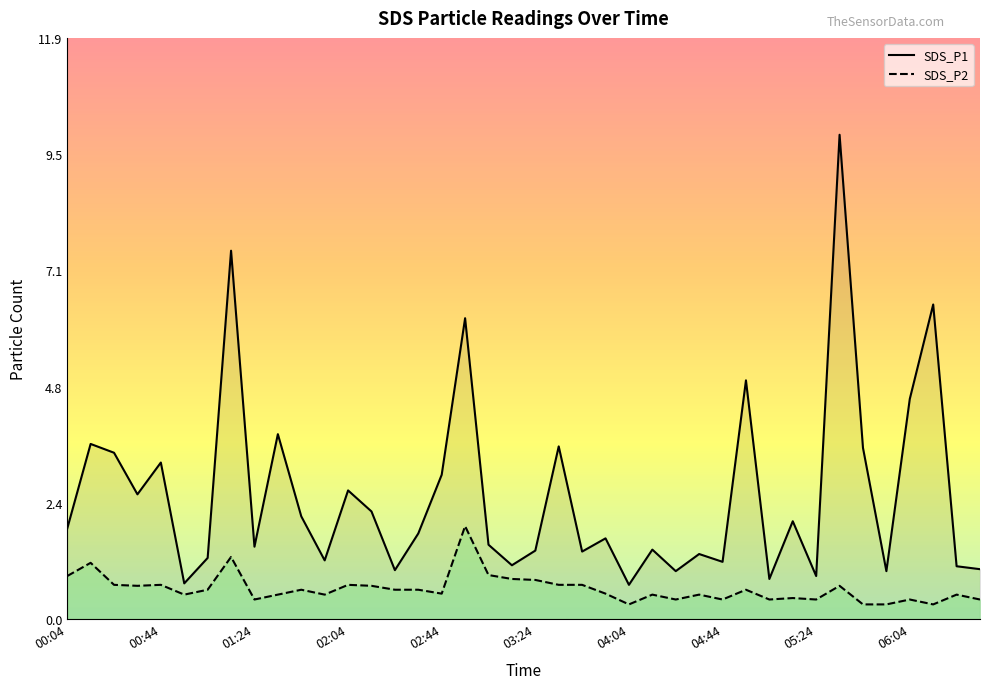

Reading left to right, transcribe all the data shown in this chart.

SDS_P1: 1.9	3.6	3.4	2.5	3.2	0.7	1.2	7.5	1.5	3.8	2.1	1.2	2.6	2.2	1.0	1.8	3.0	6.2	1.5	1.1	1.4	3.5	1.4	1.6	0.7	1.4	1.0	1.3	1.2	4.9	0.8	2.0	0.9	9.9	3.5	1.0	4.5	6.4	1.1	1.0
SDS_P2: 0.9	1.1	0.7	0.7	0.7	0.5	0.6	1.3	0.4	0.5	0.6	0.5	0.7	0.7	0.6	0.6	0.5	1.9	0.9	0.8	0.8	0.7	0.7	0.5	0.3	0.5	0.4	0.5	0.4	0.6	0.4	0.4	0.4	0.7	0.3	0.3	0.4	0.3	0.5	0.4